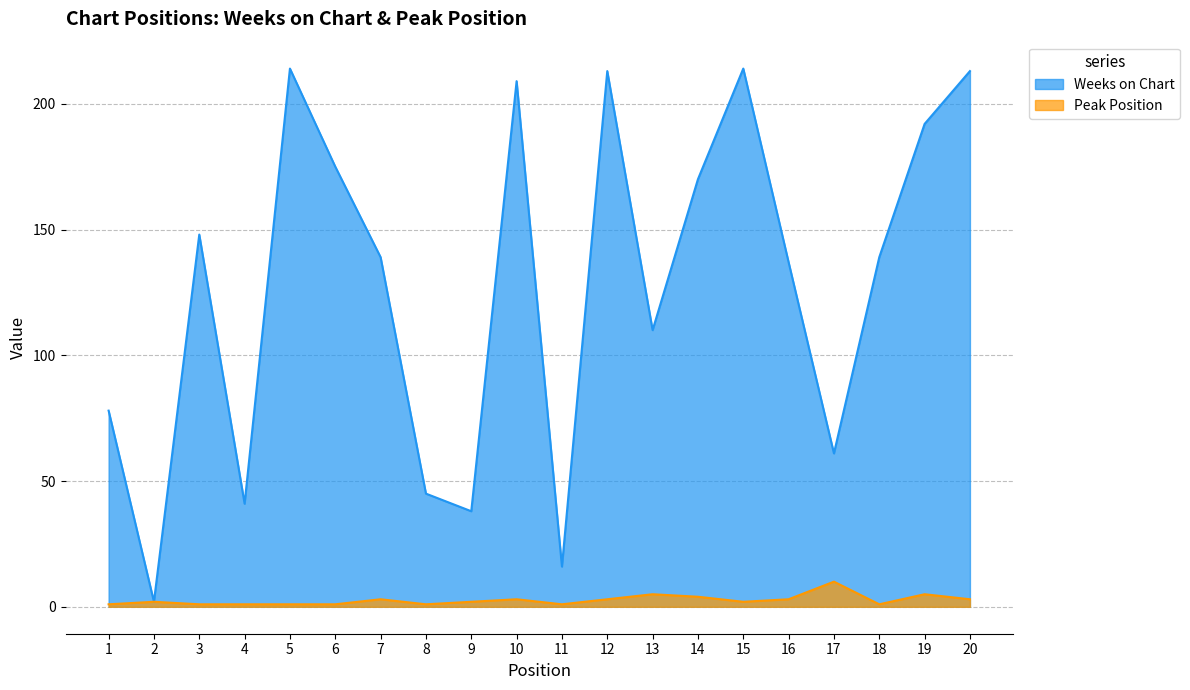

What is the value of the Weeks on Chart point at the 19th from the left?

192